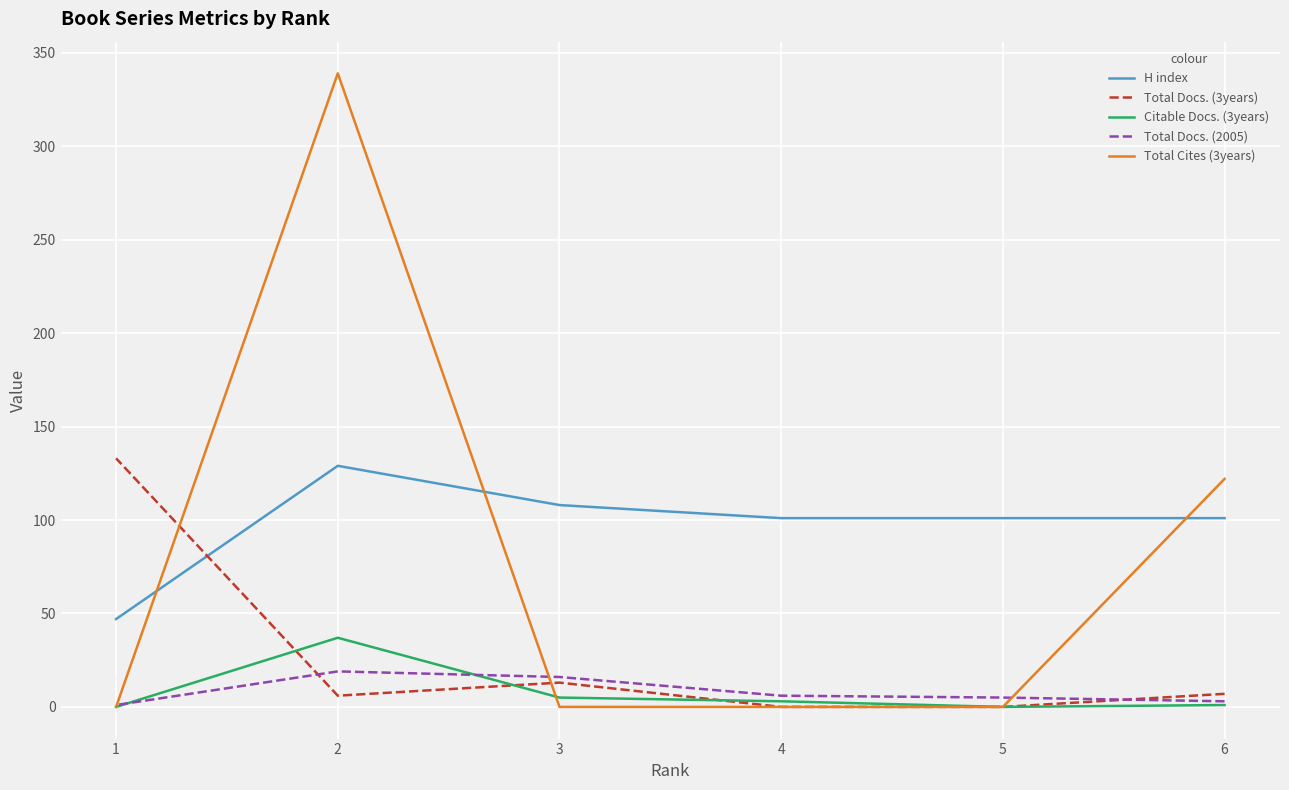

How many data points in Total Docs. (3years) are less than 7?

3